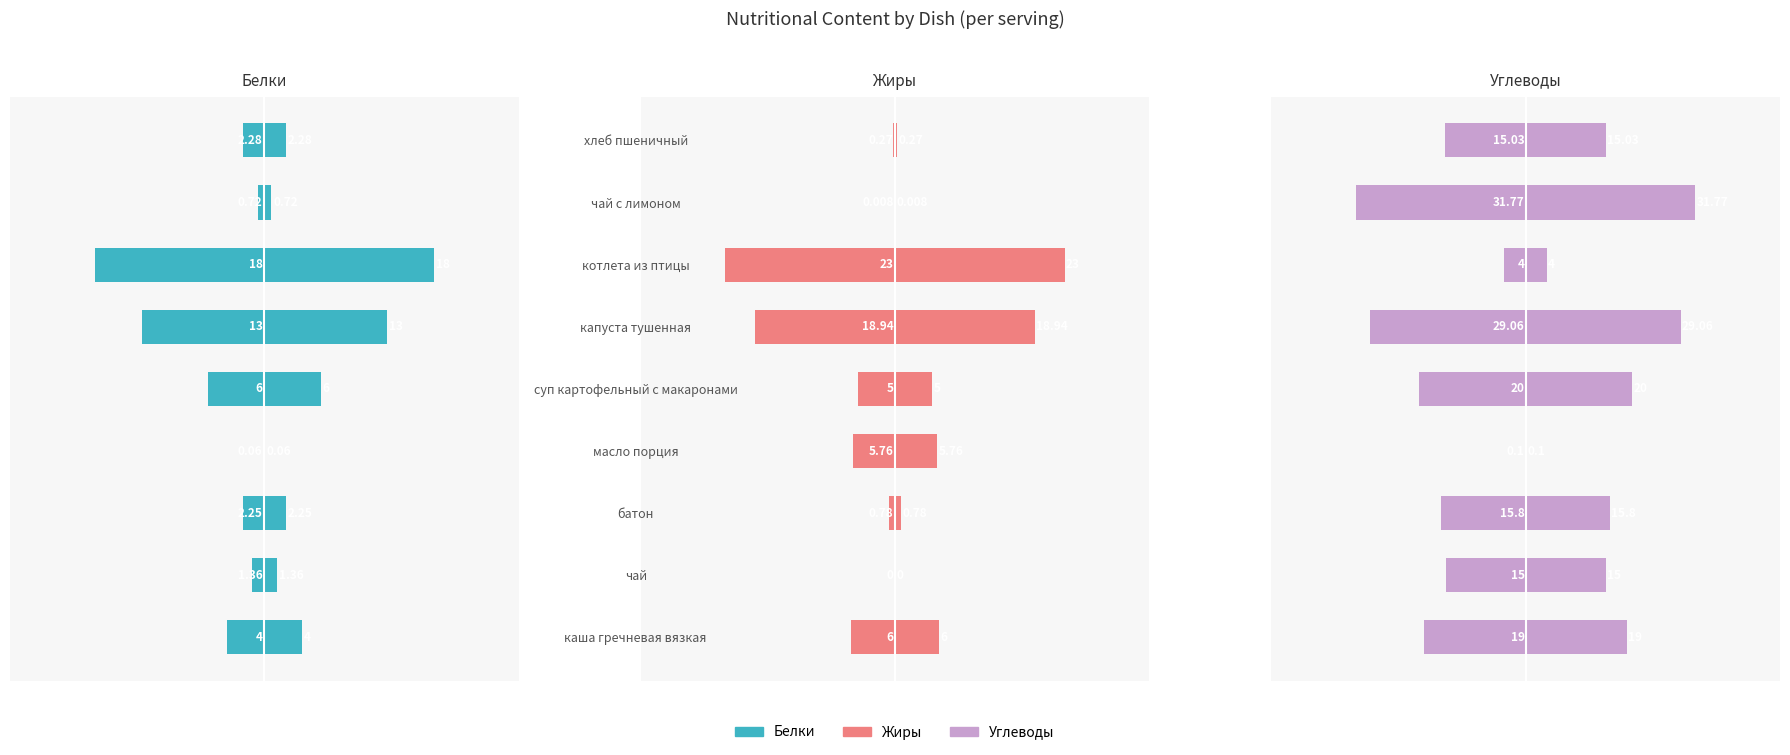

How many values in the Белки series are below -2?

6